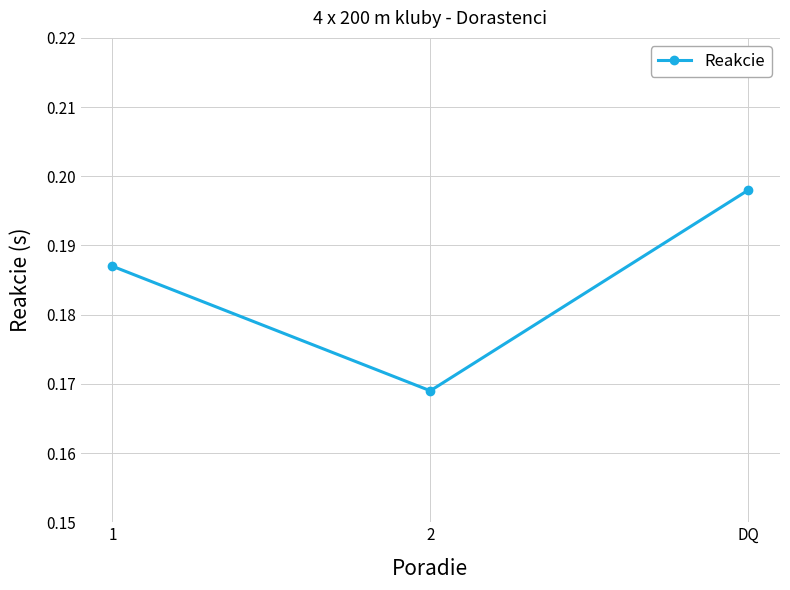

Count the number of categories in the chart.

3